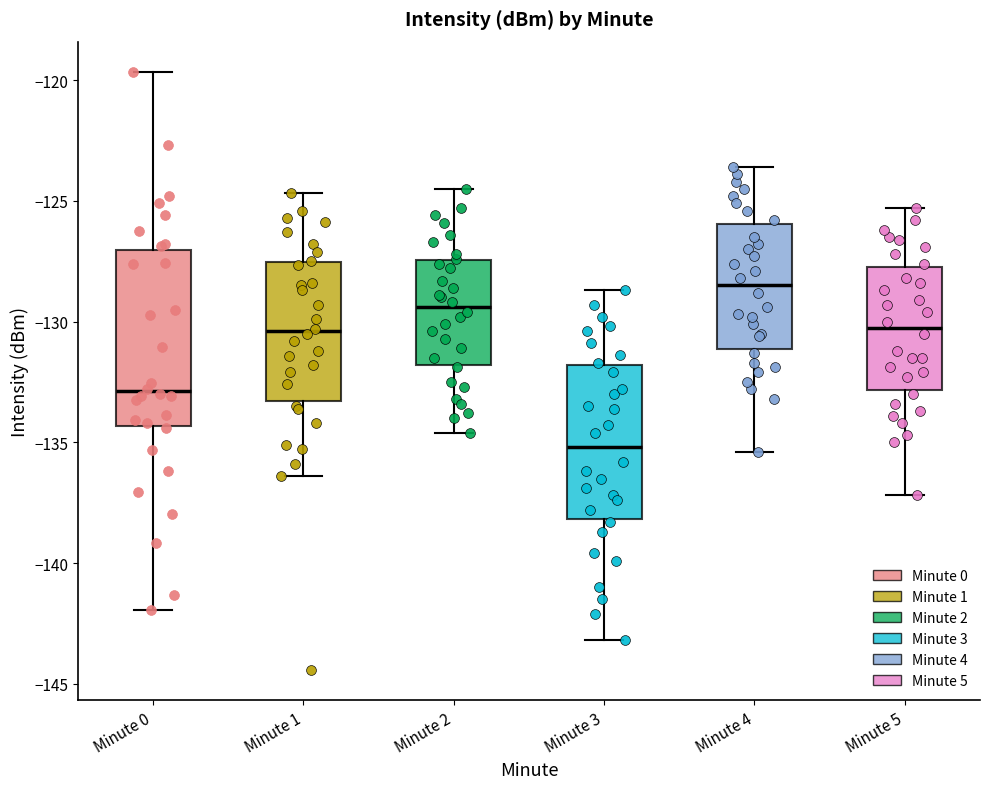

Which box's median line is the lowest?

Minute 3